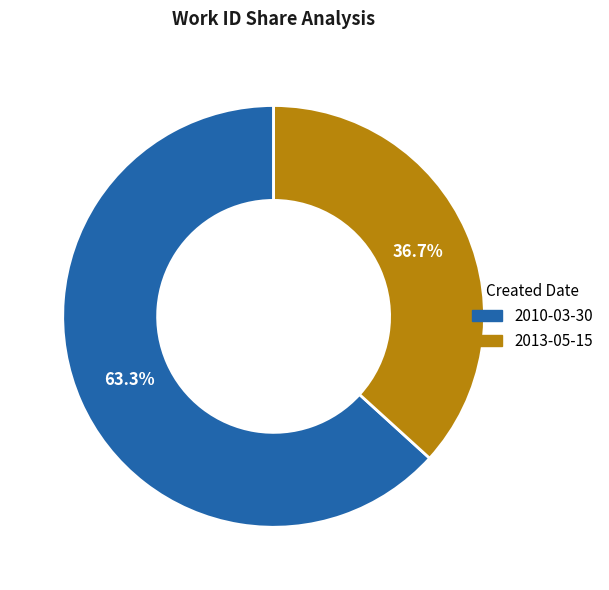

Rank the categories by value from highest to lowest.

2010-03-30, 2013-05-15